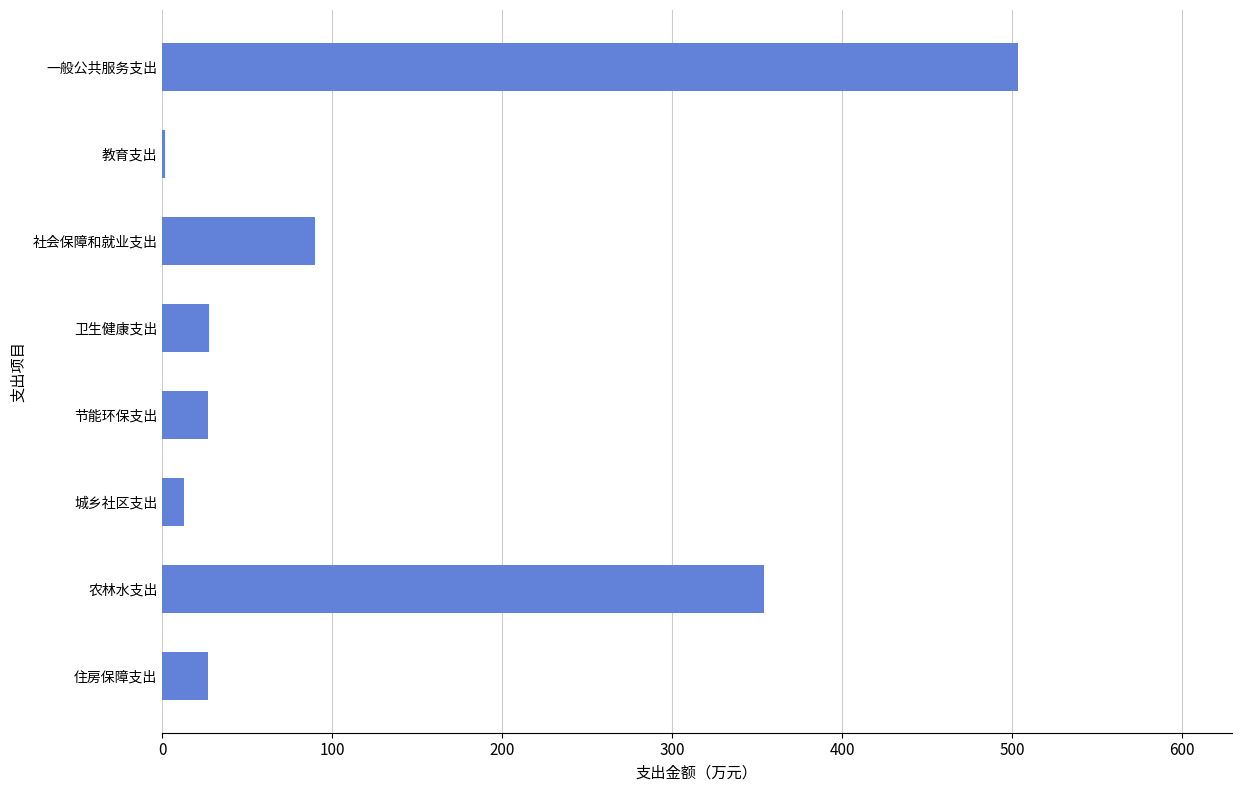

What is the sum of all values?

1043.2